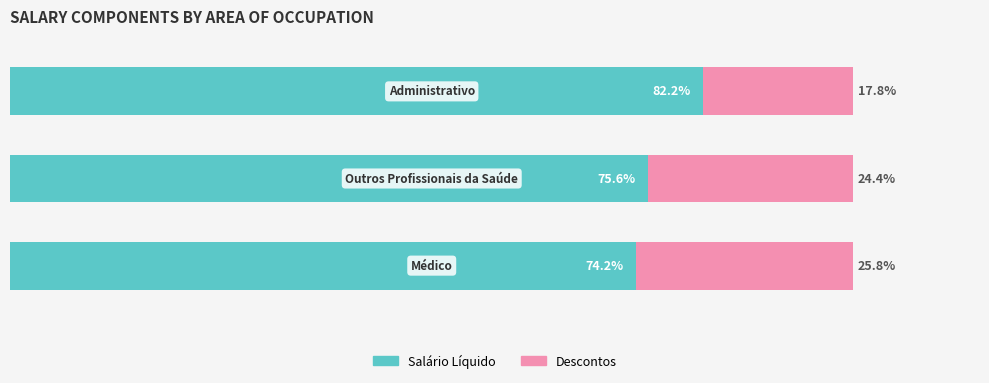

What are all the series names shown in the legend?

Salário Líquido, Descontos